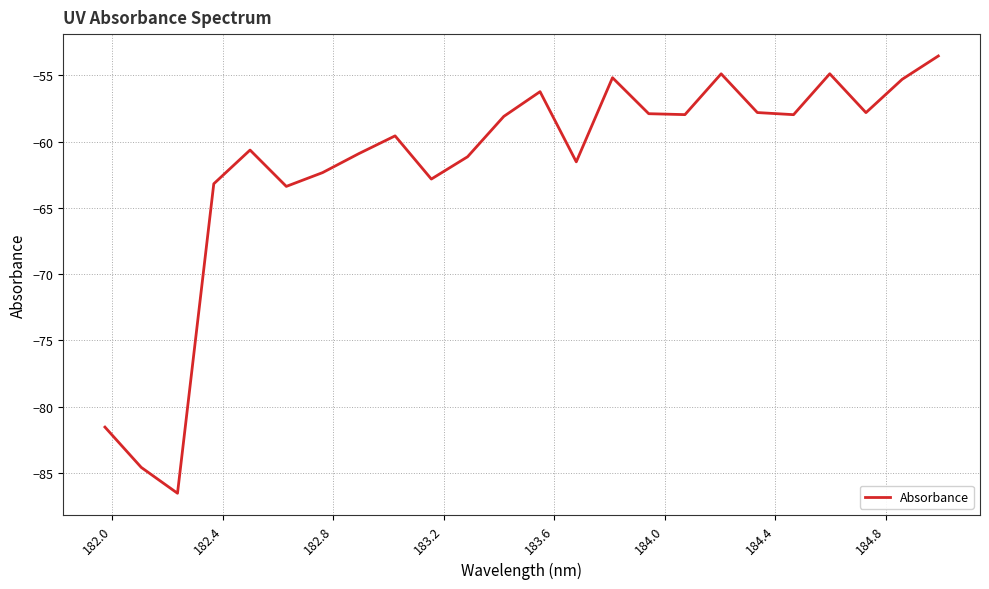

What is the smallest value displayed?

-86.5